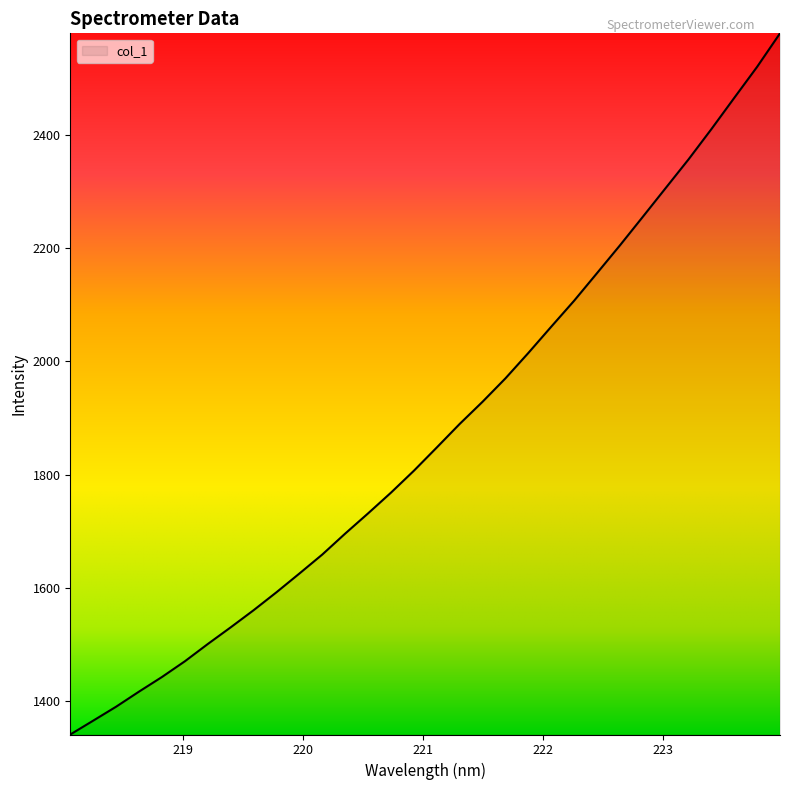

What is the smallest value displayed?

1340.5